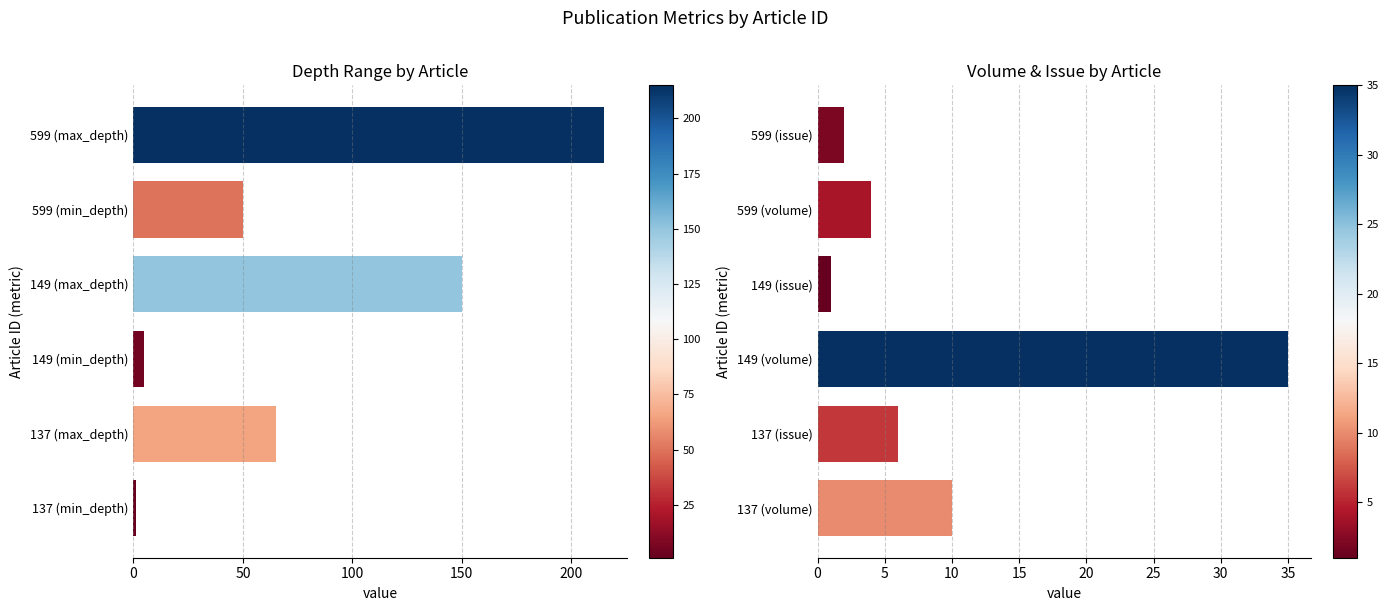

What are all the series names shown in the legend?

min_depth, max_depth, volume, issue